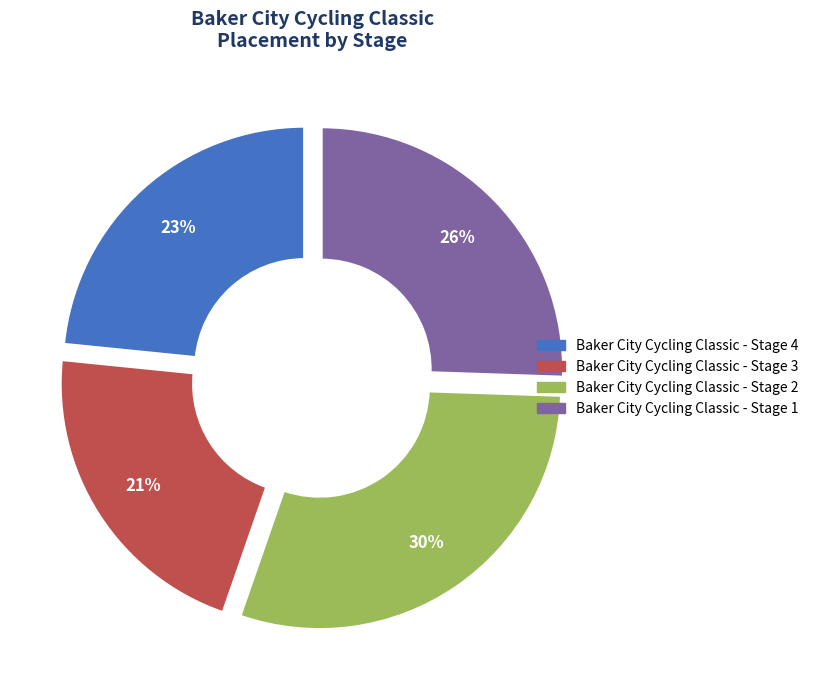

Is there any slice that represents more than half of the pie?

No